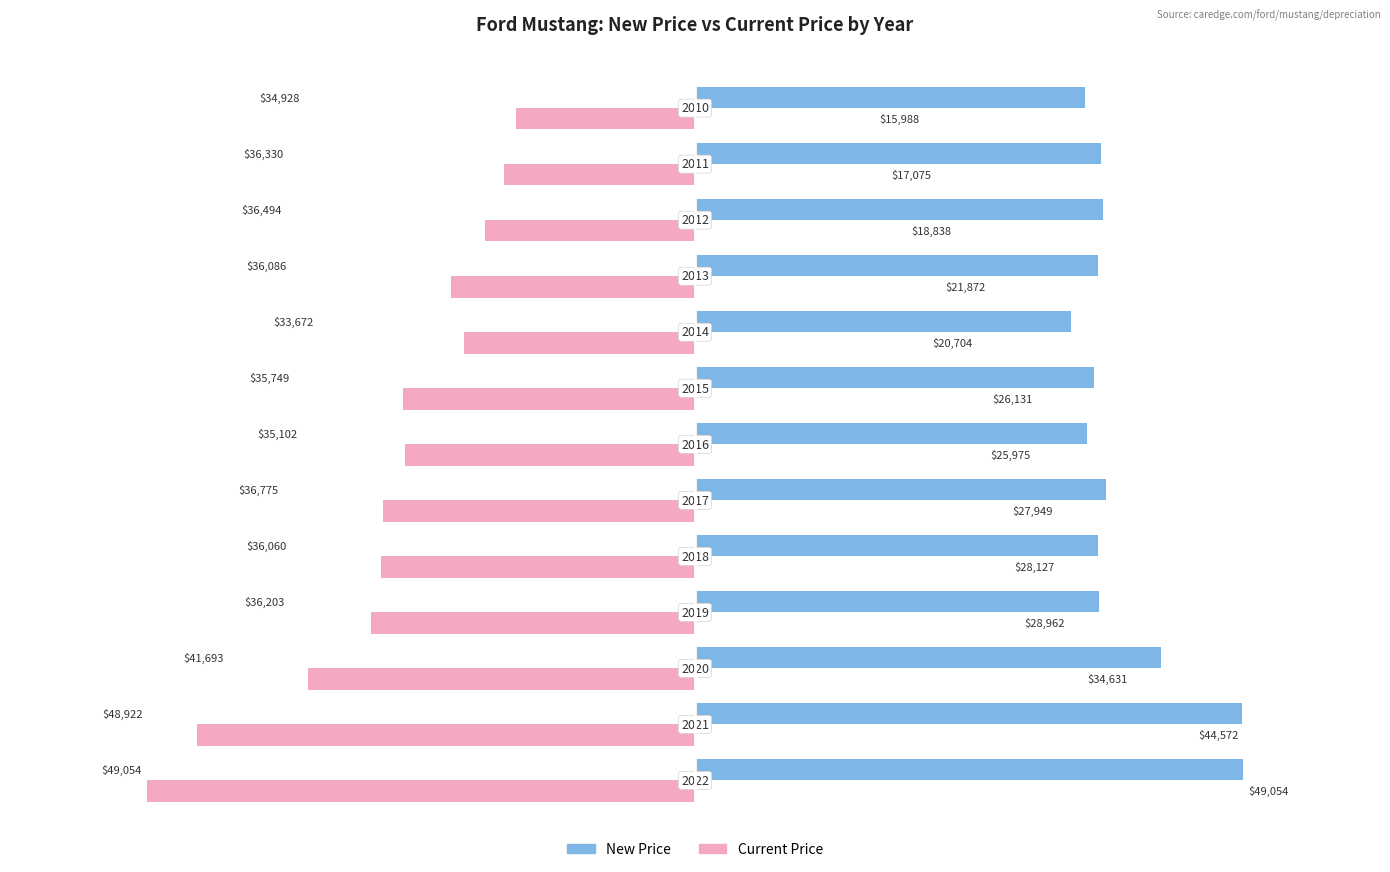

What are all the series names shown in the legend?

New Price, Current Price